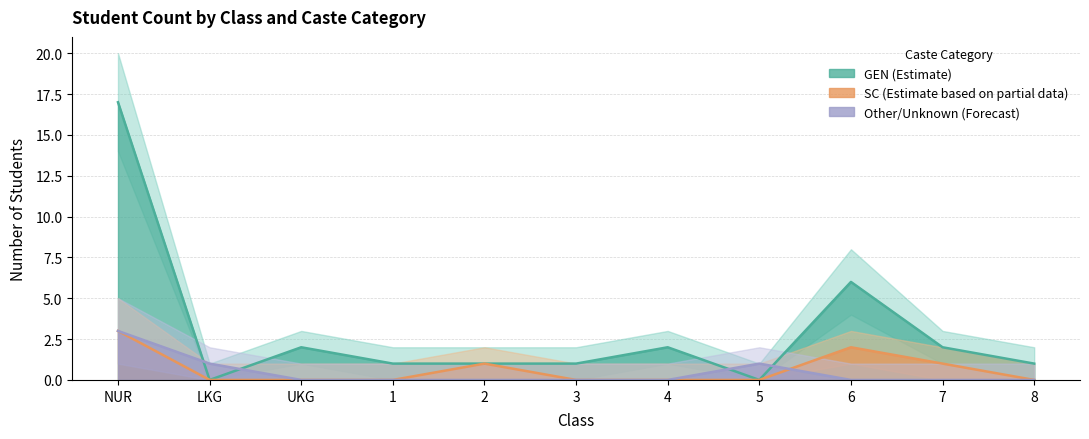

Which series ends up on top after the final intersection of SC and Other/Unknown?

SC